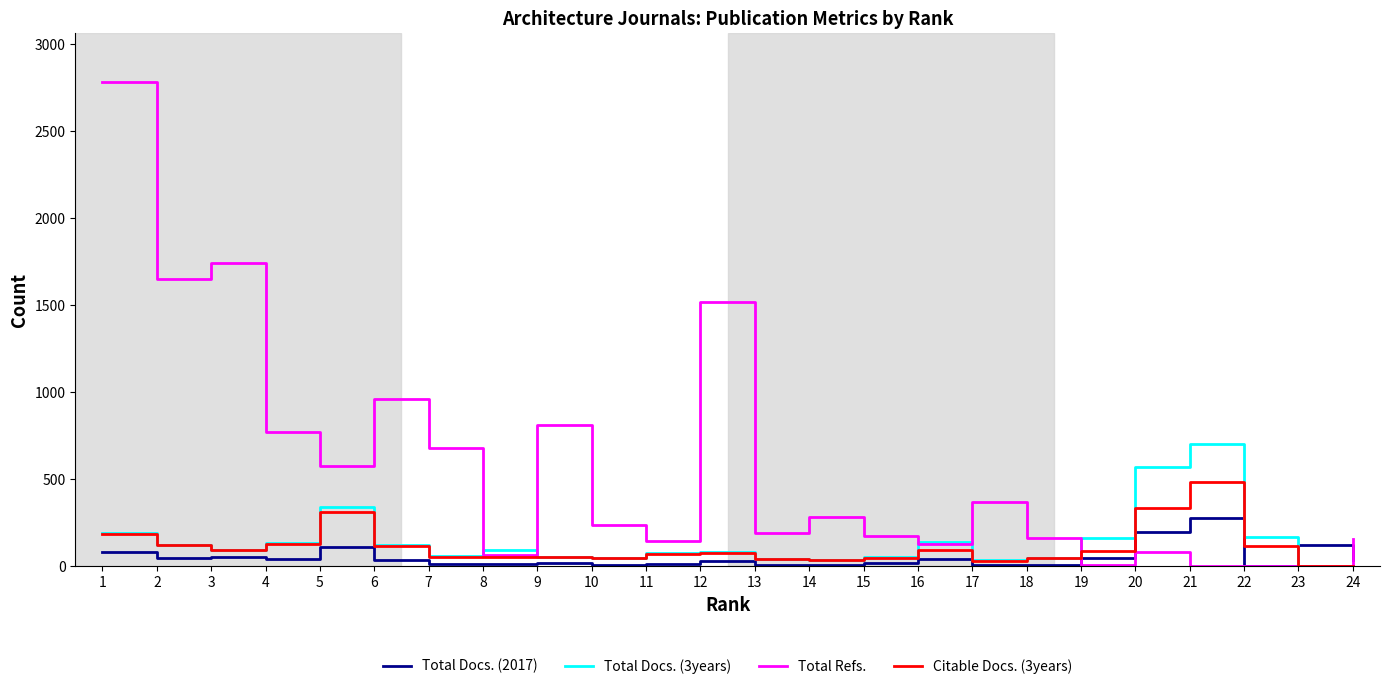

What is the highest value of the Total Refs. series?

2784